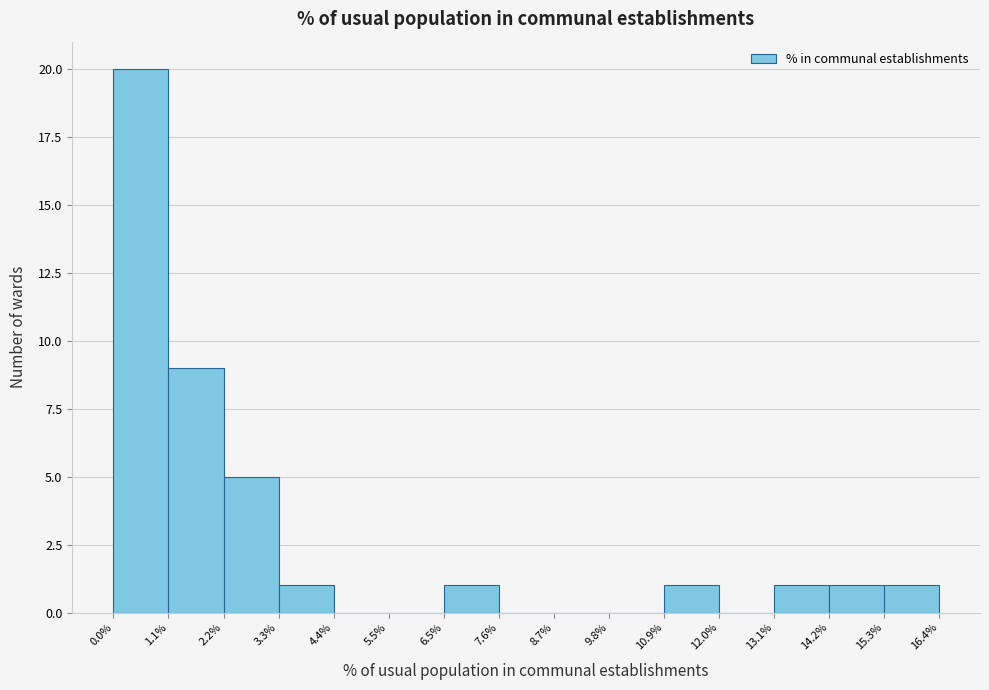

Reading left to right, transcribe this chart: for each bar, give the range it covers on the x-axis and its height. The values are not printed on the chart, so give them approximately, as read against the axis.

0.0% to 1.1%: 20
1.1% to 2.2%: 9
2.2% to 3.3%: 5
3.3% to 4.4%: 1
4.4% to 5.5%: 0
5.5% to 6.5%: 0
6.5% to 7.6%: 1
7.6% to 8.7%: 0
8.7% to 9.8%: 0
9.8% to 10.9%: 0
10.9% to 12.0%: 1
12.0% to 13.1%: 0
13.1% to 14.2%: 1
14.2% to 15.3%: 1
15.3% to 16.4%: 1